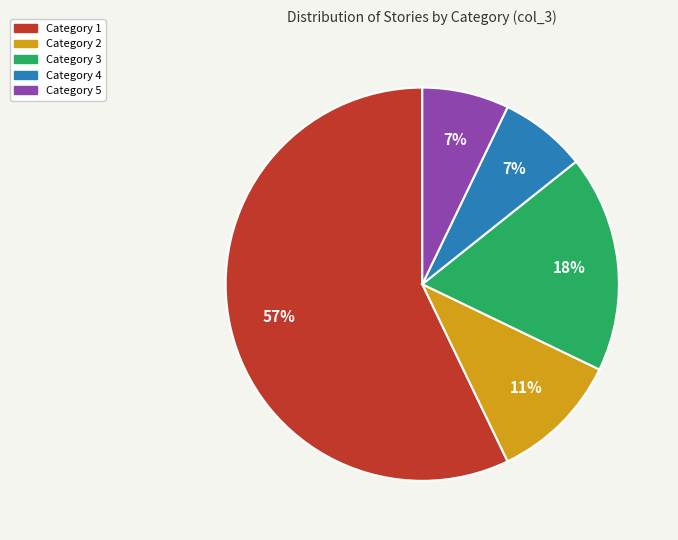

What percentage is the Category 1 slice, to the nearest percent?

57%